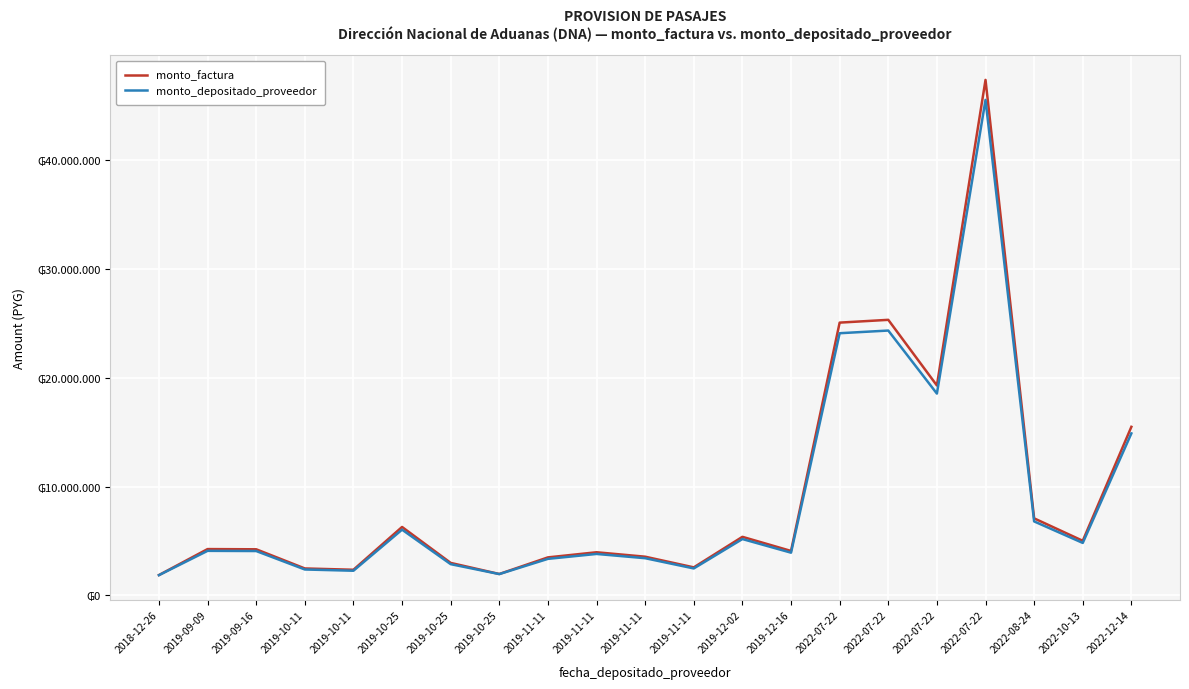

At which category does monto_factura reach its first local peak?

2019-09-09